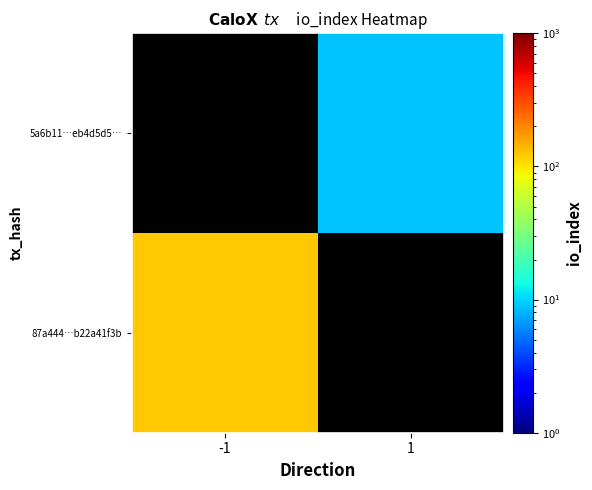

Between -1 and 1, which is larger?

1